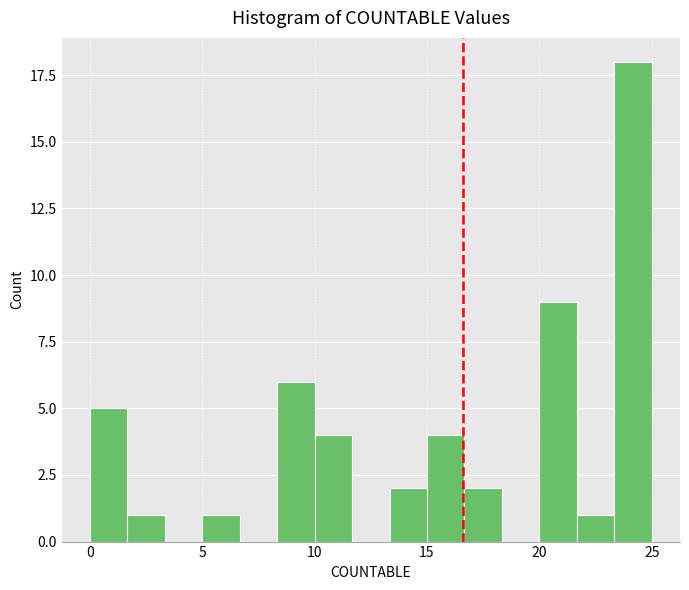

Around what value on the x-axis is the tallest bar? Give the approximate position of its centre, as read against the axis.

24.0